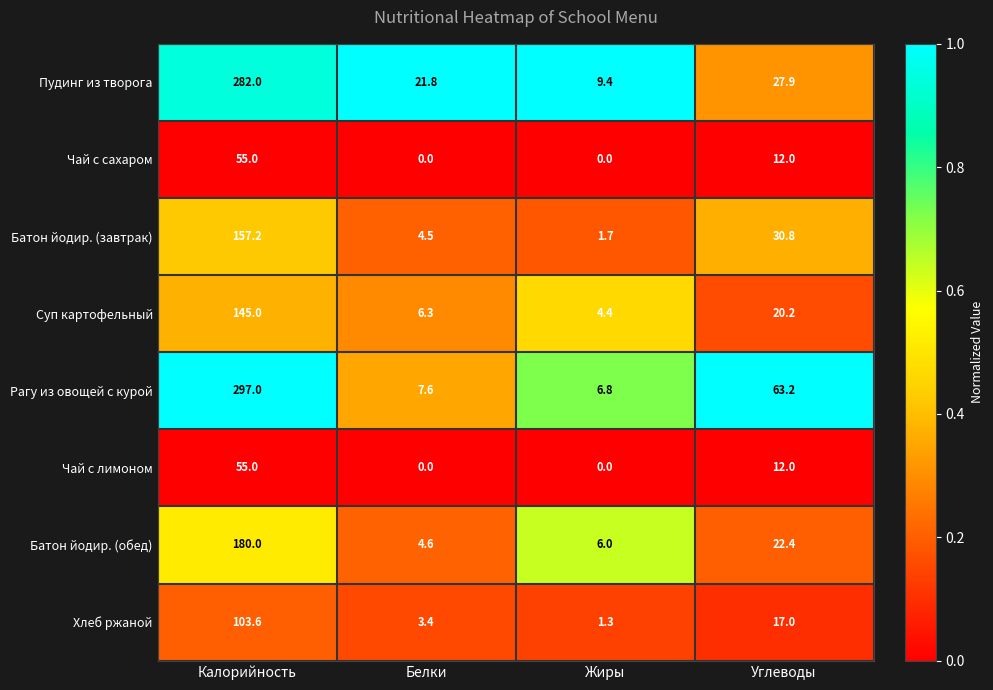

At which label does Батон йодир. (завтрак) first exceed 30?

Калорийность